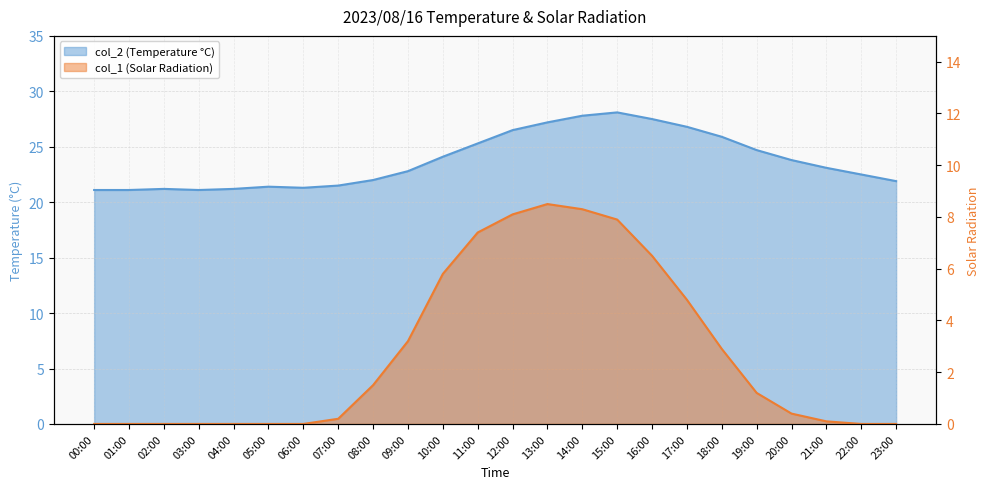

True or false: col_1 has more than 1 interior local peaks.

False